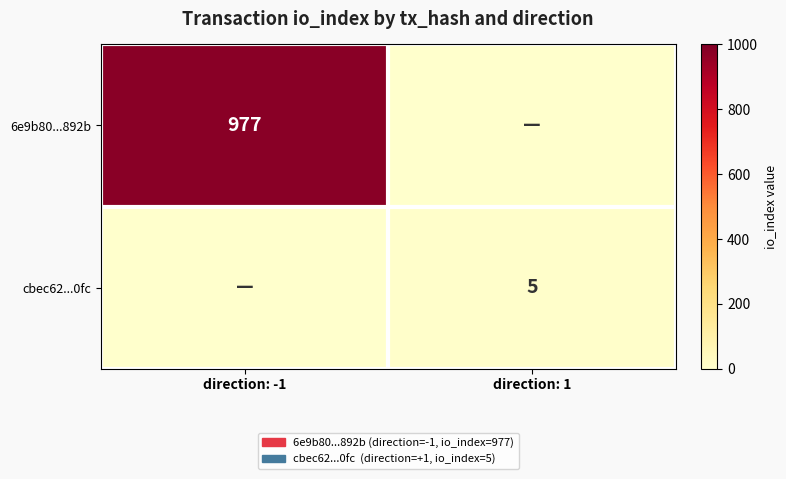

True or false: 6e9b80...892b has a value of 977 at direction: -1.

True